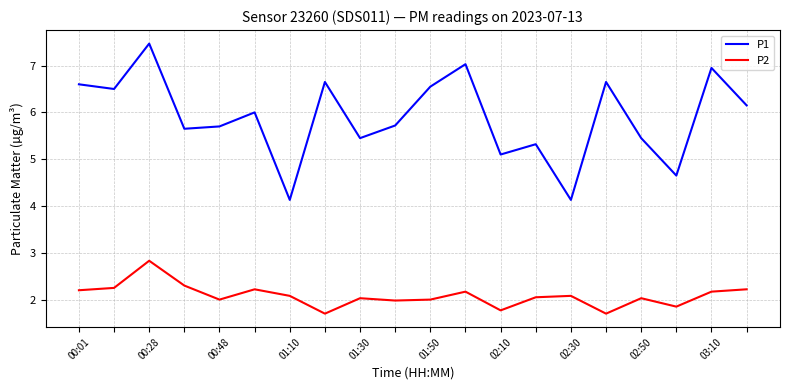

What is the maximum value shown in the chart?

7.5